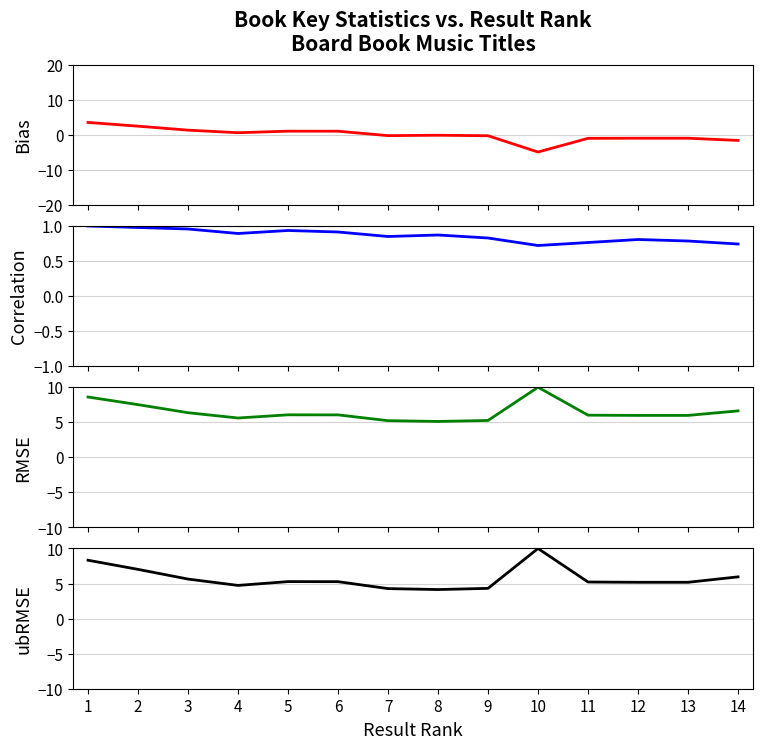

Reading left to right, what are all the values shown in this chart?

Bias: 3.5	2.5	1.3	0.6	1.0	1.0	-0.2	-0.1	-0.3	-4.9	-1.0	-1.0	-1.0	-1.6
Correlation: 1.0	1.0	1.0	0.9	0.9	0.9	0.8	0.9	0.8	0.7	0.8	0.8	0.8	0.7
RMSE: 8.6	7.5	6.4	5.6	6.1	6.1	5.2	5.1	5.3	10.0	6.0	6.0	6.0	6.6
ubRMSE: 8.3	7.0	5.6	4.7	5.3	5.3	4.3	4.1	4.3	10.0	5.2	5.2	5.2	6.0